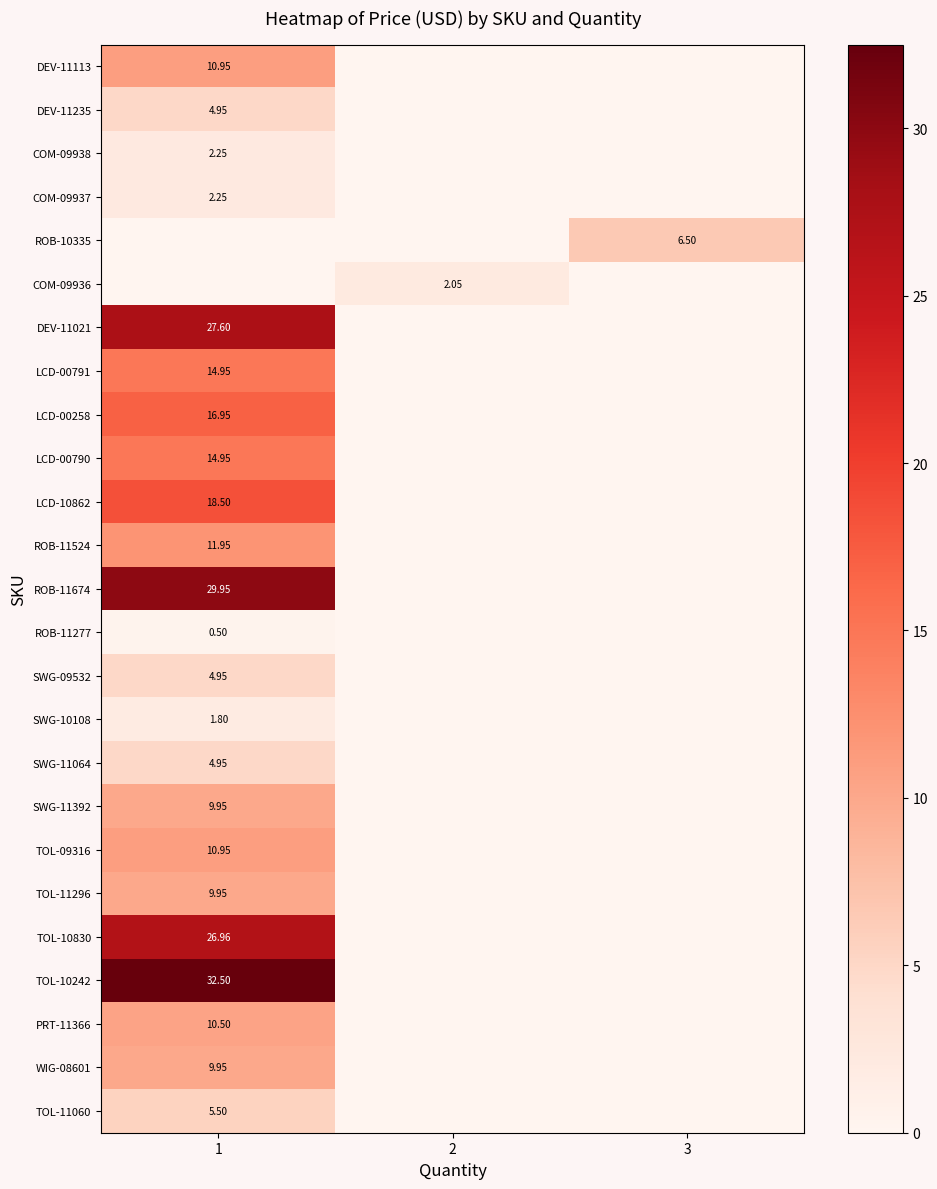

What is the difference between the maximum and second lowest values in the SWG-10108 series?

1.8